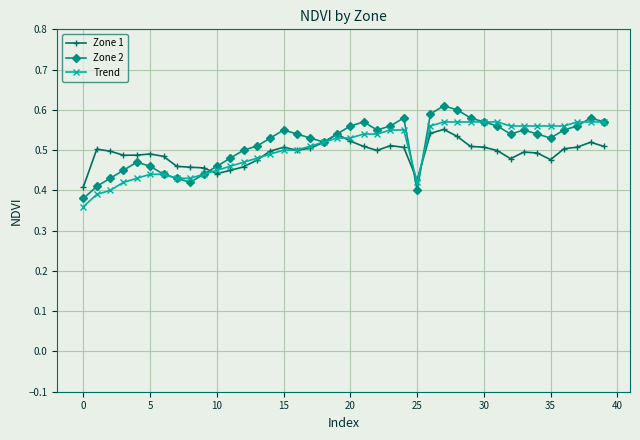

What are all the series names shown in the legend?

Zone 1, Zone 2, Trend